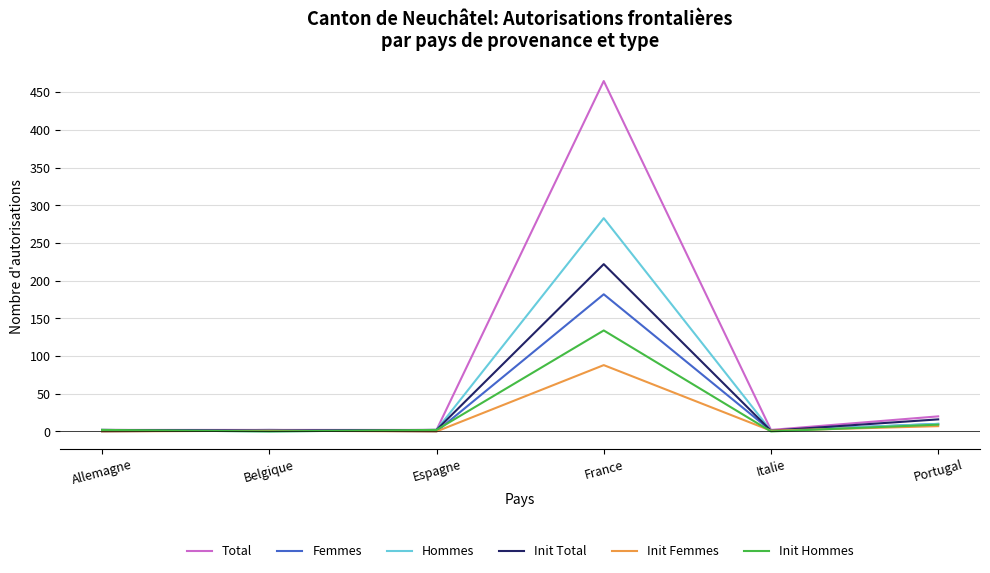

Is this an area chart (filled region under the line)?

No